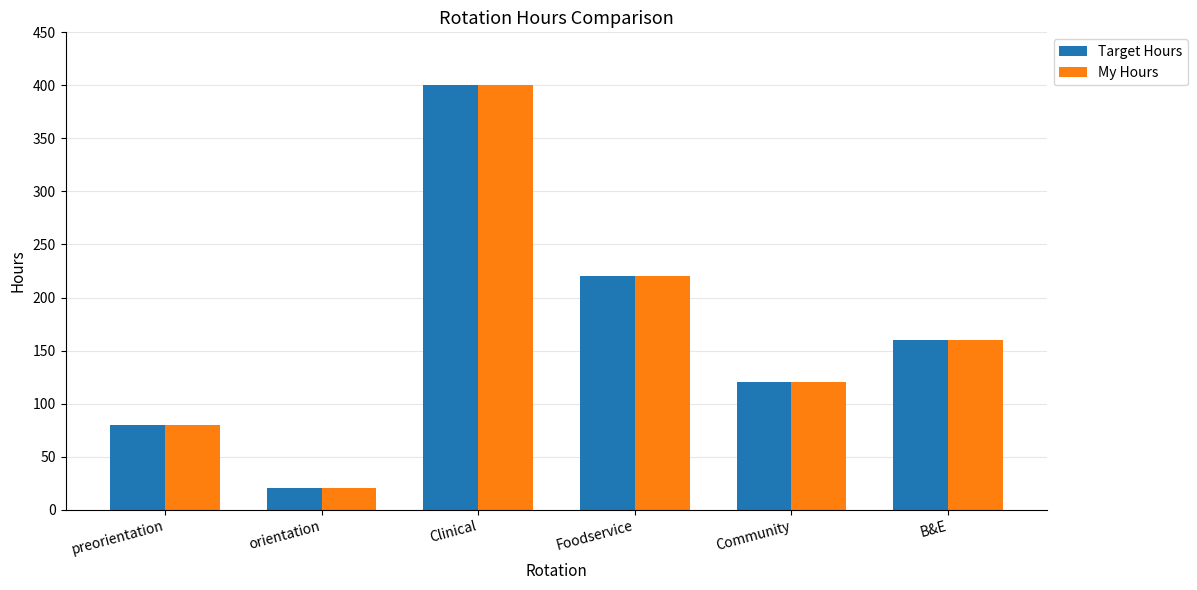

What position from the left is Community?

5